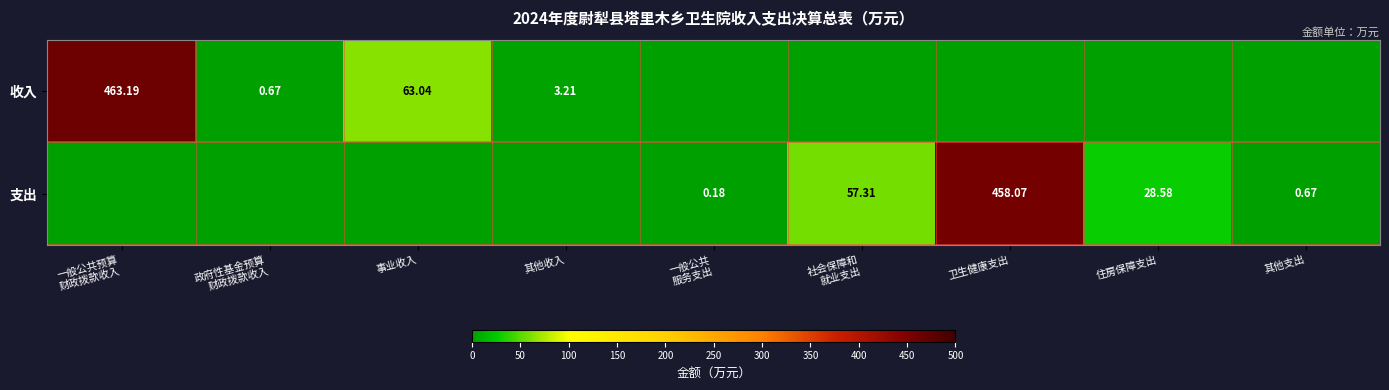

What is the average value of the 支出 series?

60.5